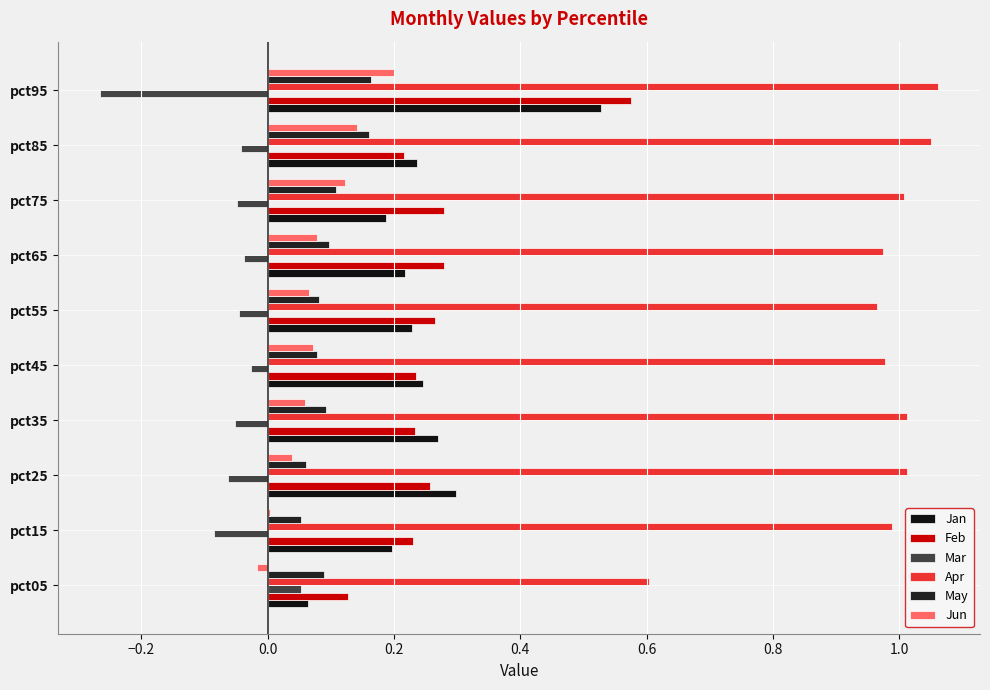

Count the number of categories in the chart.

10